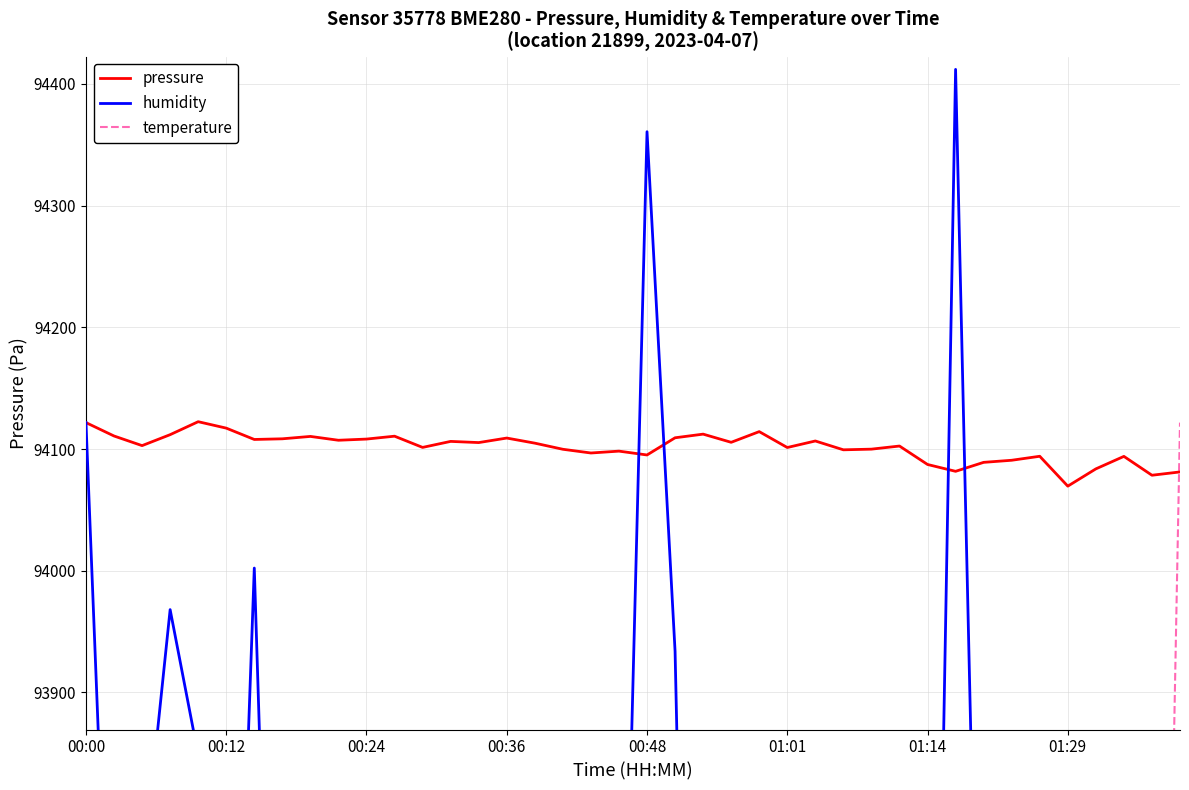

What is the highest value of the pressure series?

94122.4